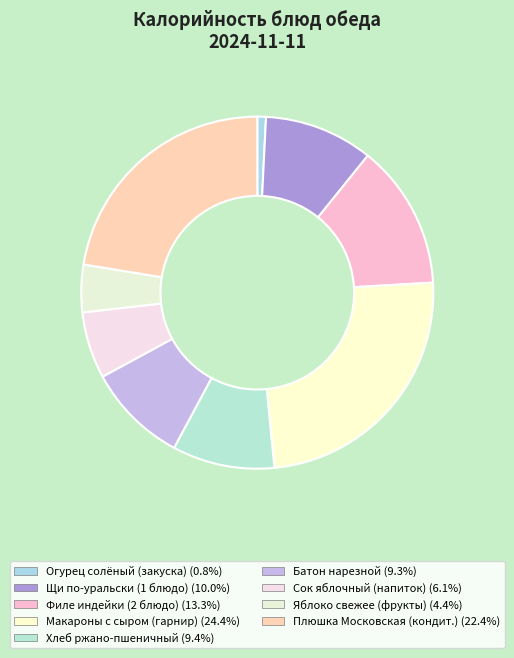

How many slices are in this pie chart?

9